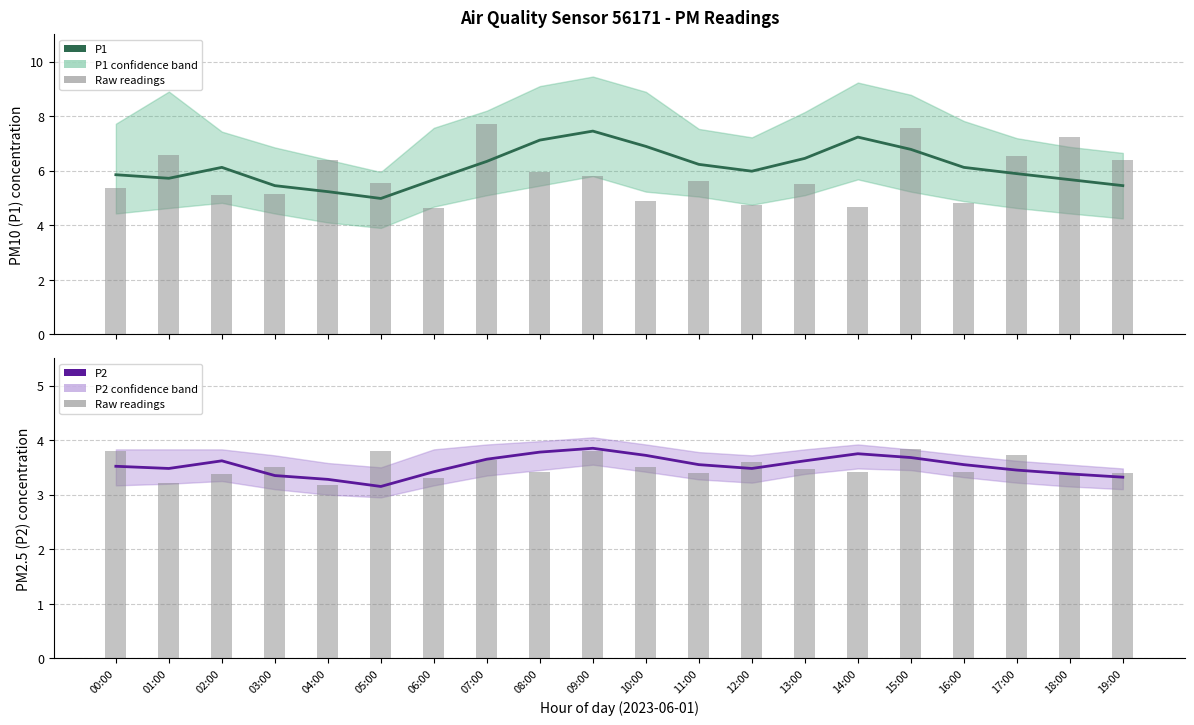

What is the label of the 4th bar from the right?

16:00